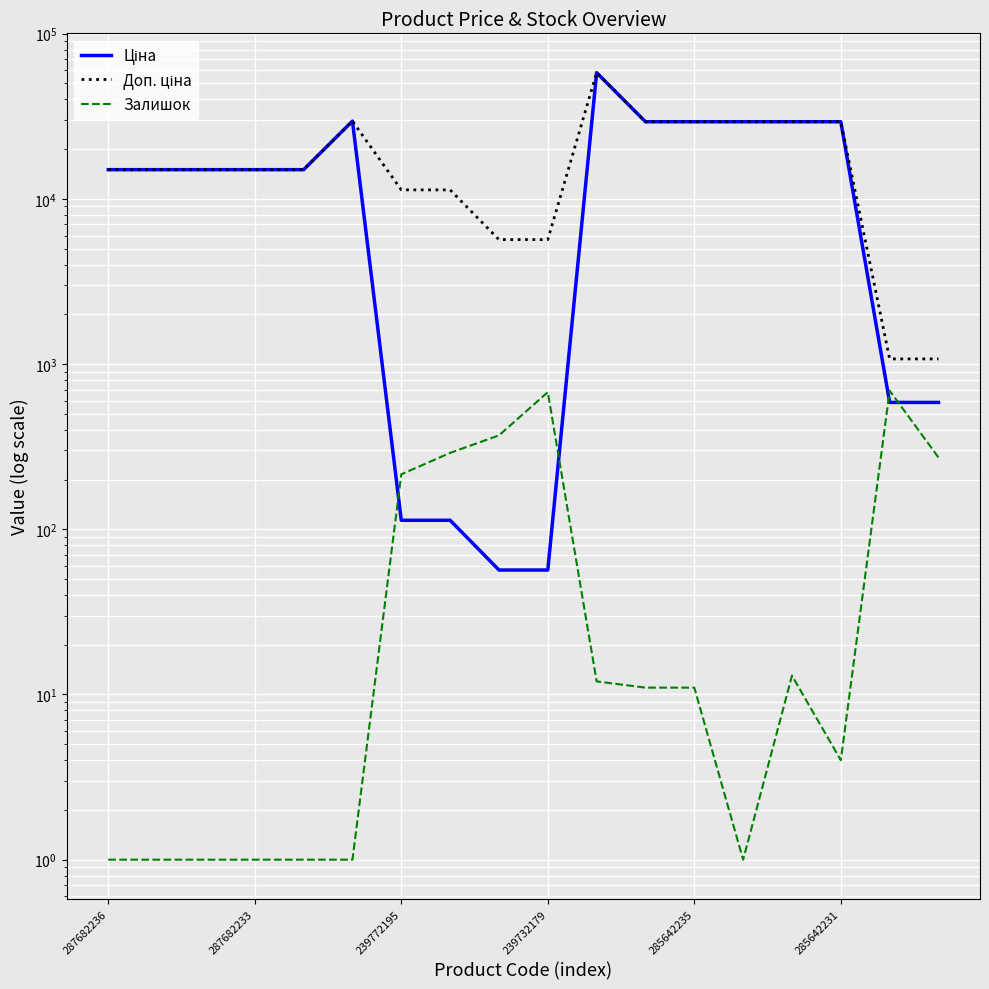

What is the value of the Доп. ціна point at the 14th from the left?

29294.9